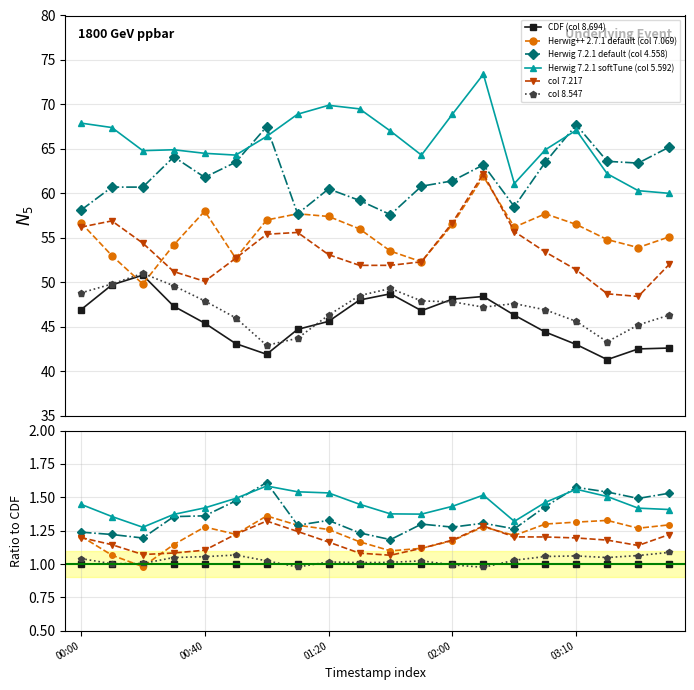

At which label is 8.547 closest to 46?

2003/11/02 00:50